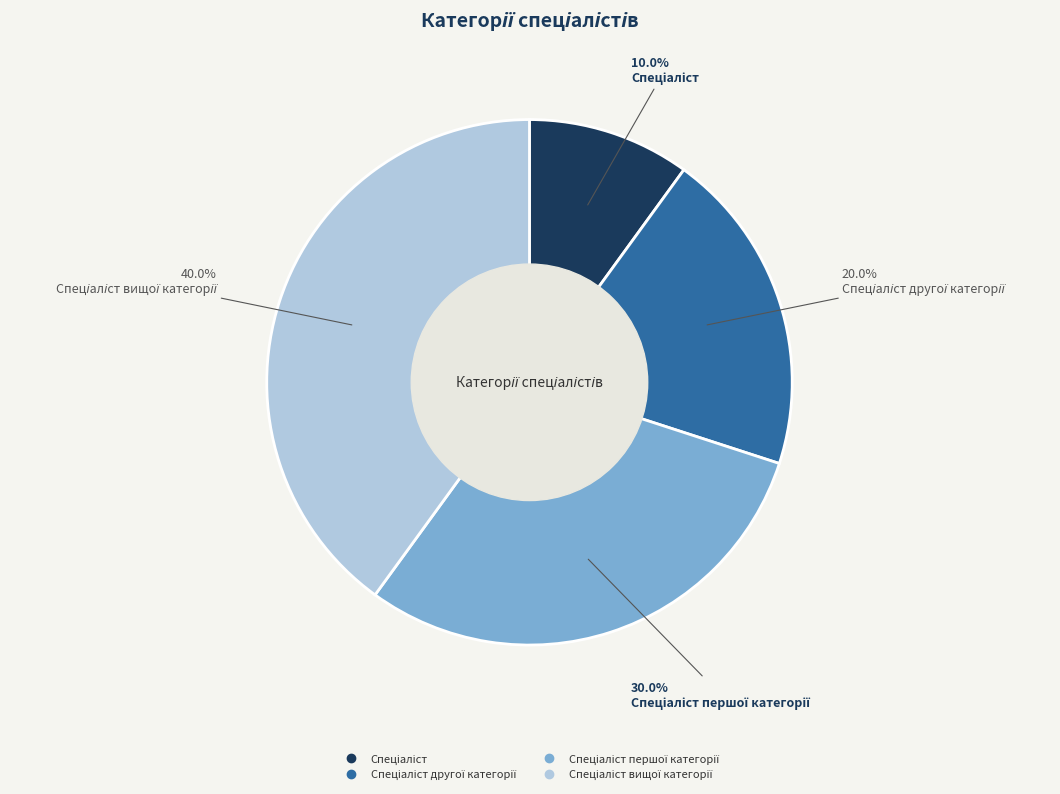

Is there any slice that represents more than half of the pie?

No